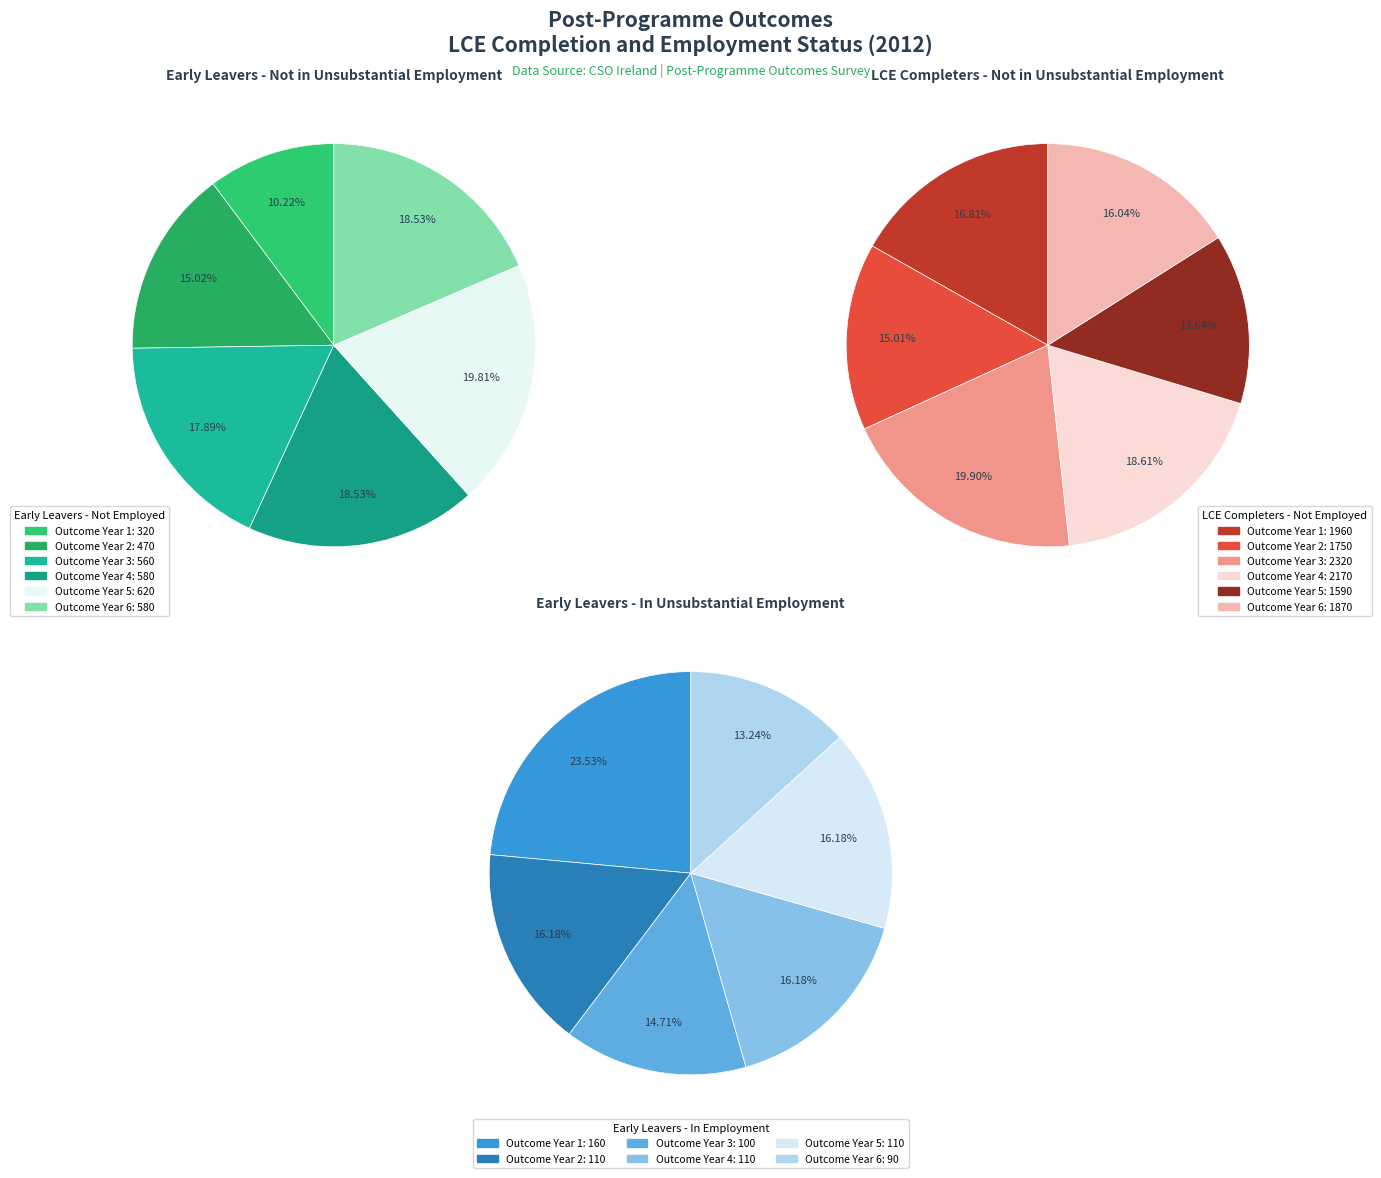

To the nearest percent, what is the difference between the Outcome Year 3 and Outcome Year 2 slice percentages?

3%